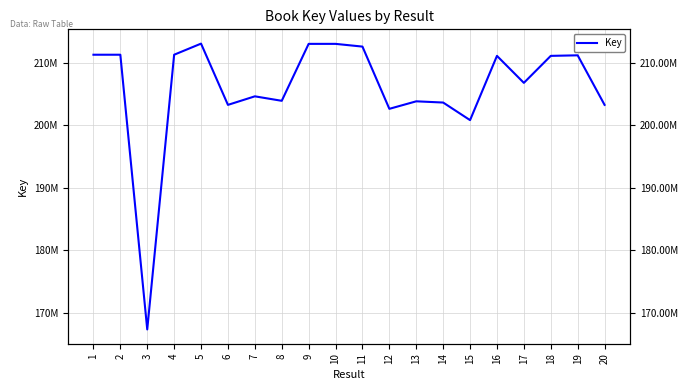

What is the change in value from 1 to 3?

-44012034